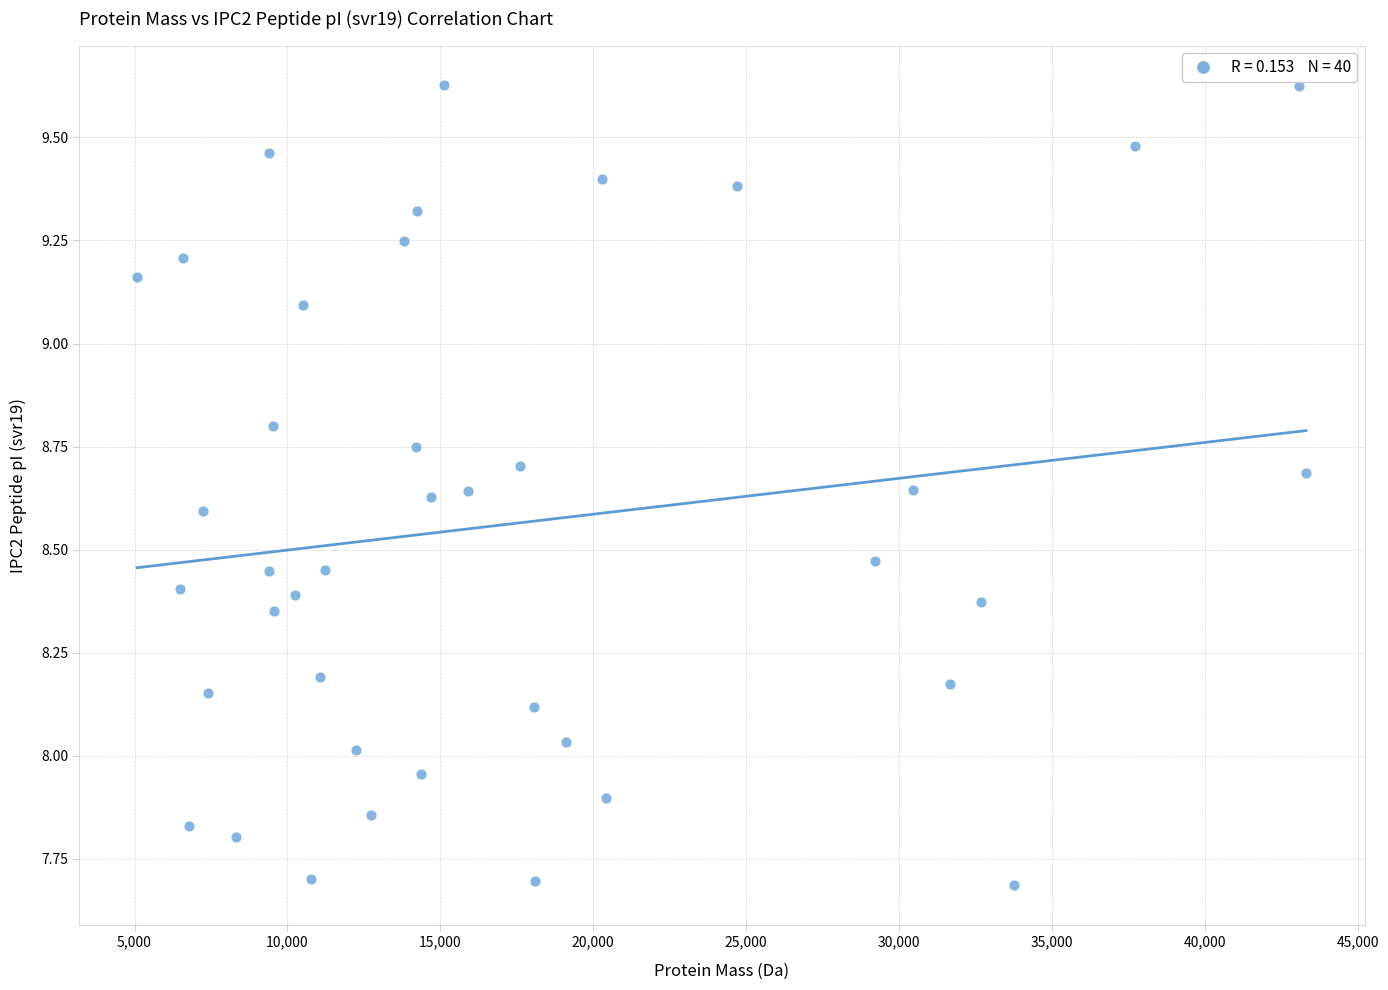

What is the range of Y values (max minus min)?

1.9